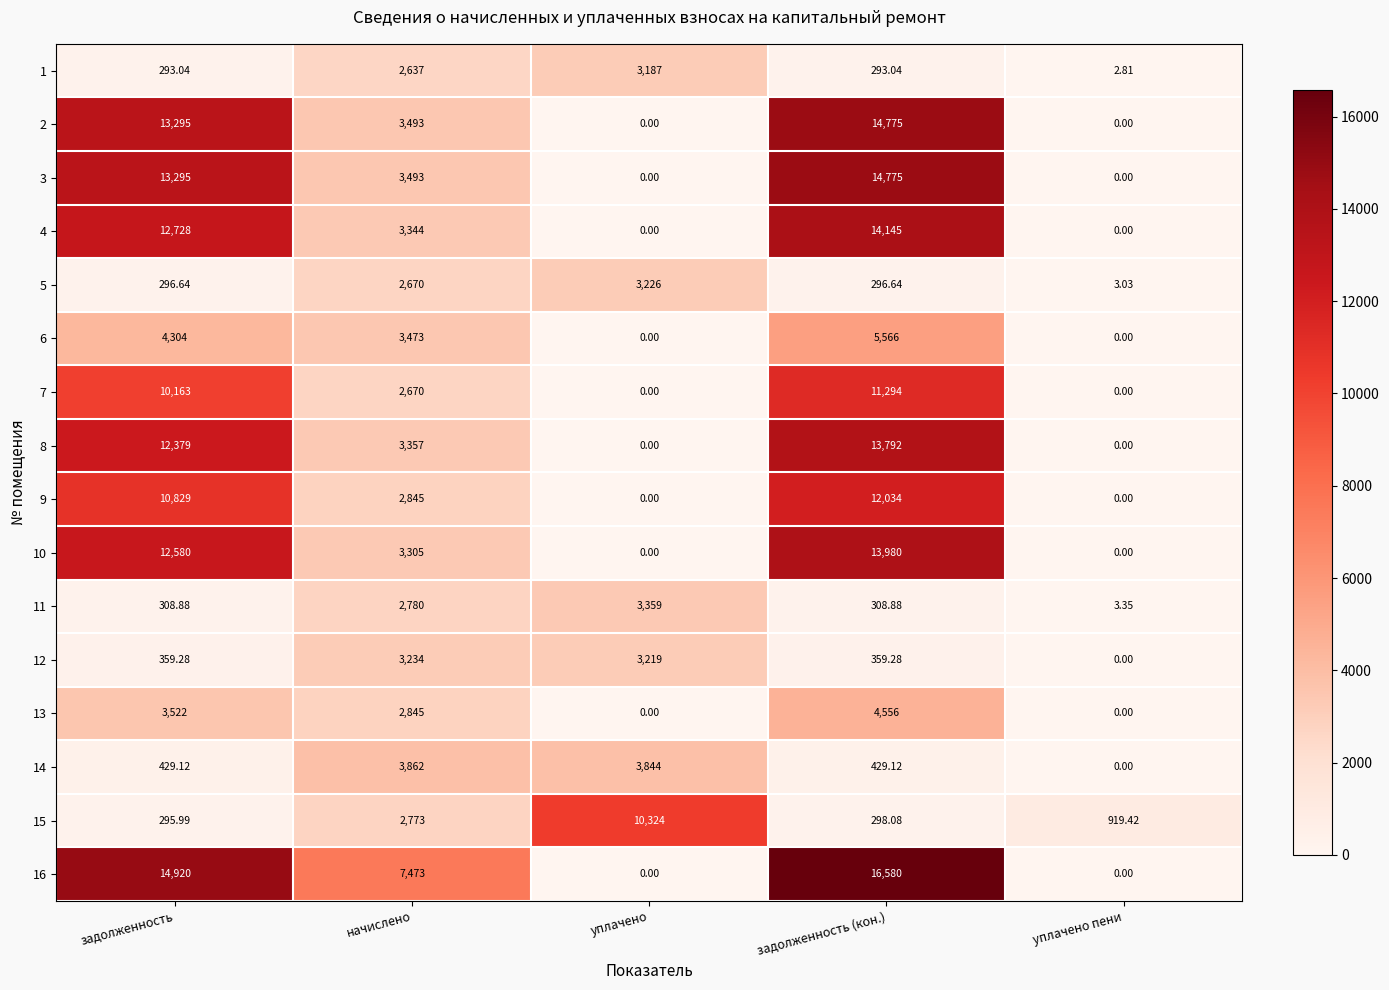

How many categories are shown in the chart?

5